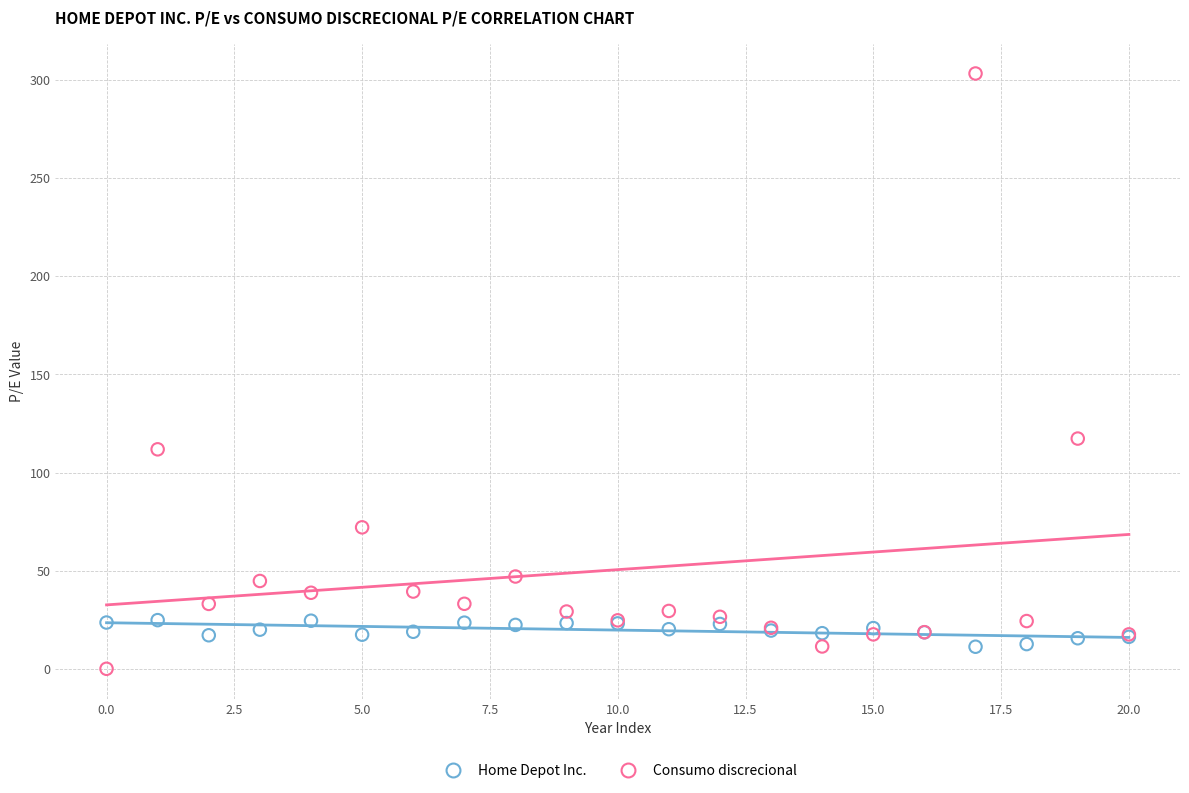

Which series contains the highest Y value?

Consumo discrecional